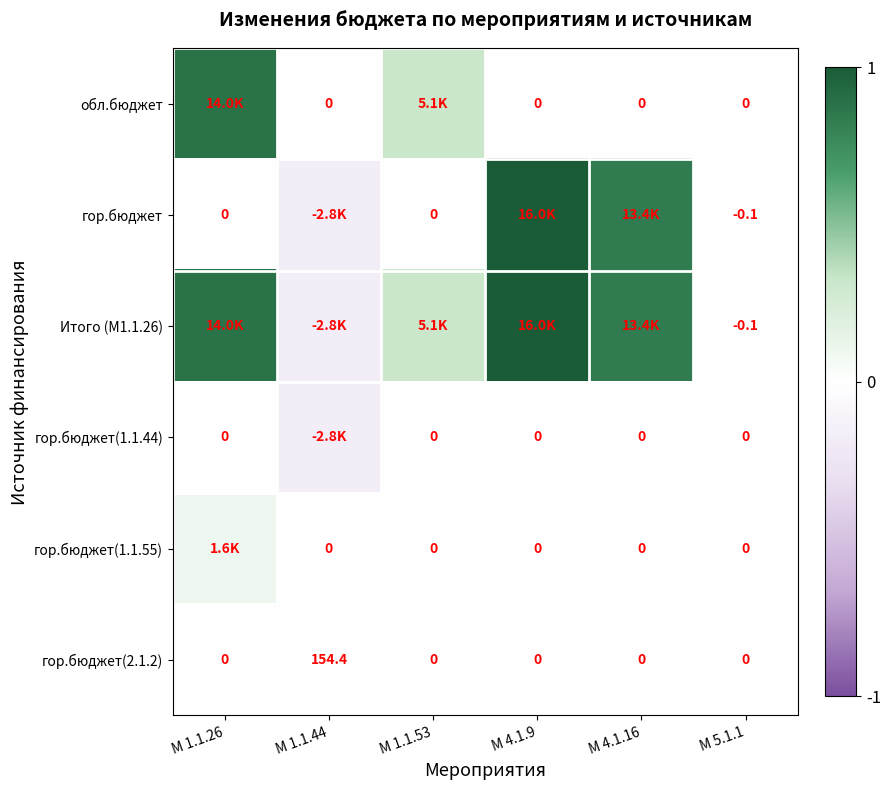

Where is Итого (М1.1.26) nearest to the value 0?

М 5.1.1